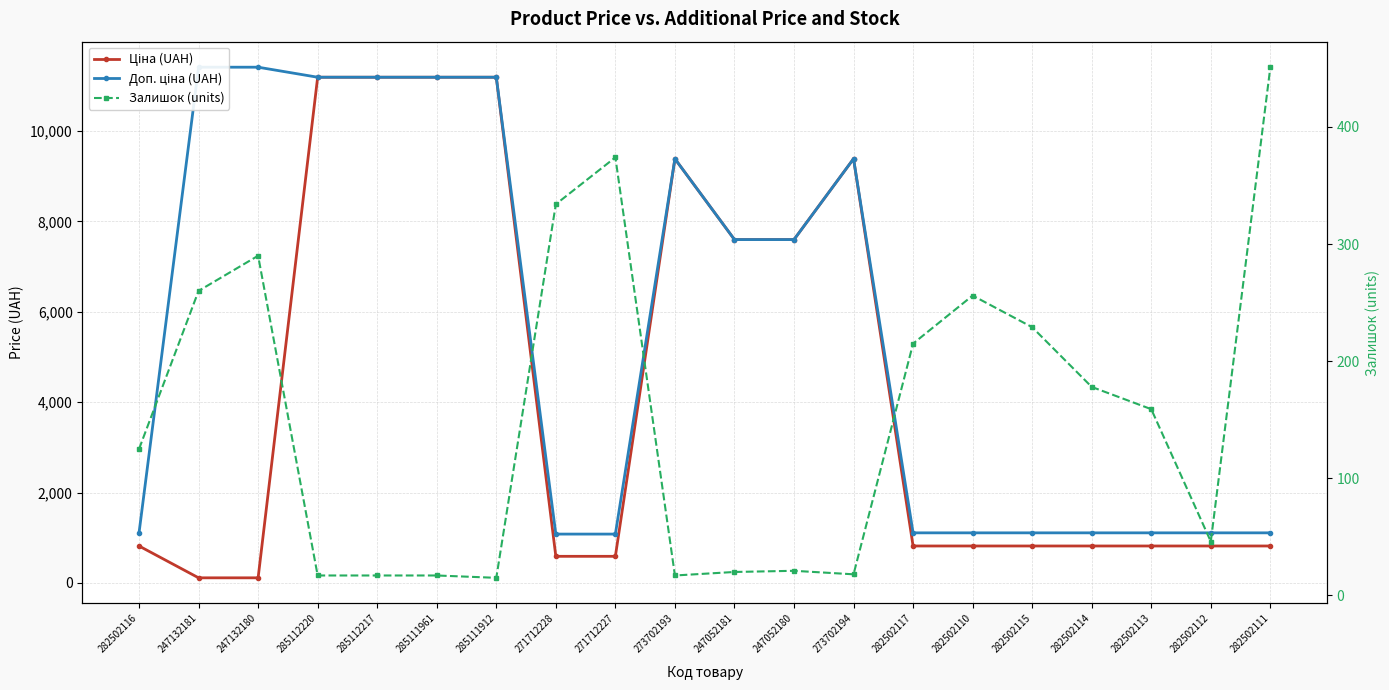

Does the chart have visible grid lines?

Yes